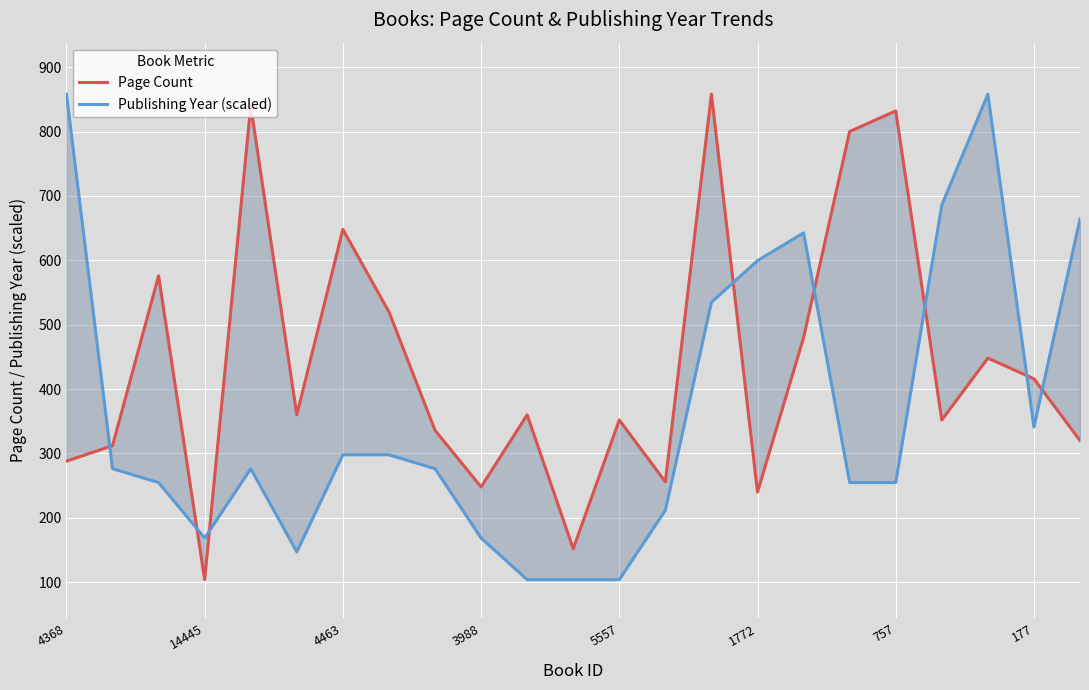

Is the value of Publishing Year (scaled) at 12 greater than the value of Page Count at 177?

No